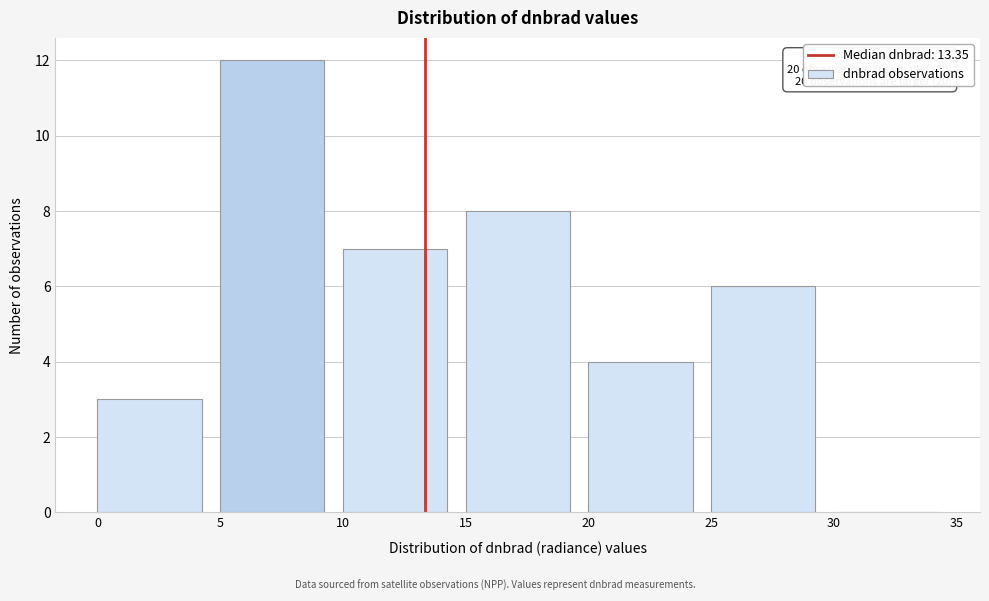

Which range on the x-axis has the tallest bar?

5 to 10